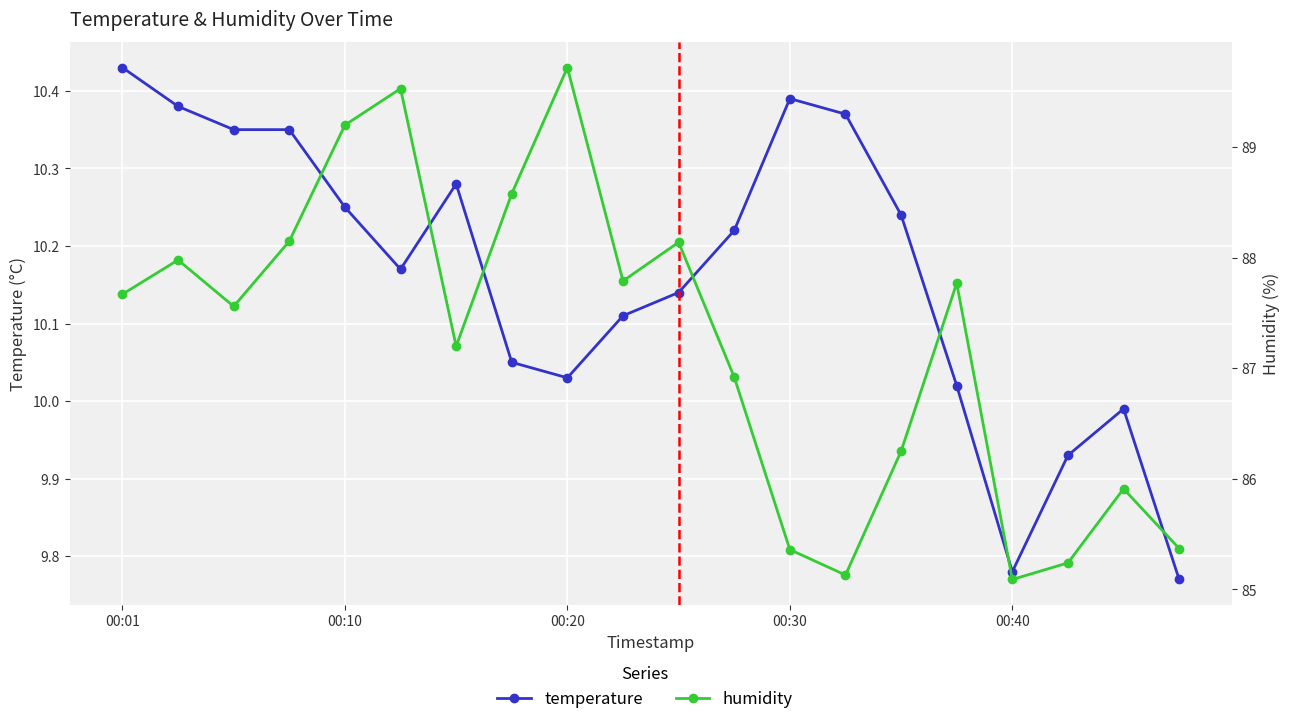

Reading right to left, transcribe all the data shown in this chart.

temperature: 9.8	10.0	9.9	9.8	10.0	10.2	10.4	10.4	10.2	10.1	10.1	10.0	10.1	10.3	10.2	10.2	10.3	10.3	10.4	10.4
humidity: 85.4	85.9	85.2	85.1	87.8	86.2	85.1	85.4	86.9	88.1	87.8	89.7	88.6	87.2	89.5	89.2	88.2	87.6	88.0	87.7